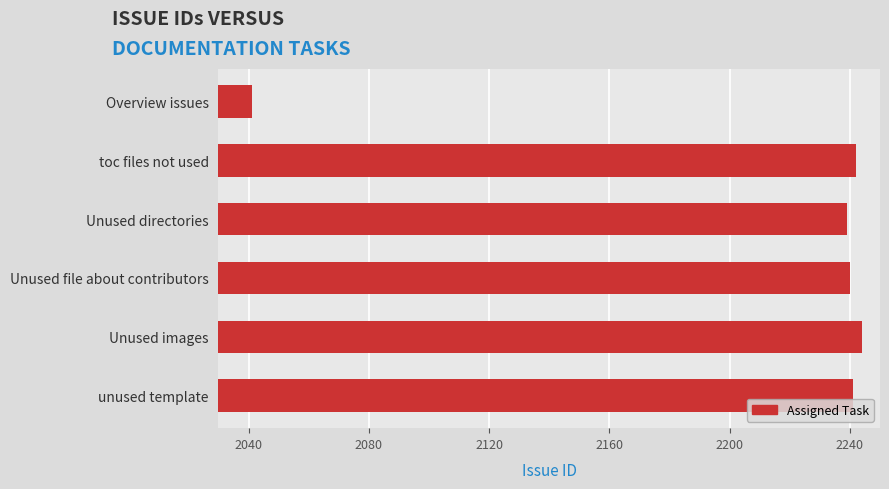

What is the approximate value at Unused file about contributors, to the nearest 10?

2240